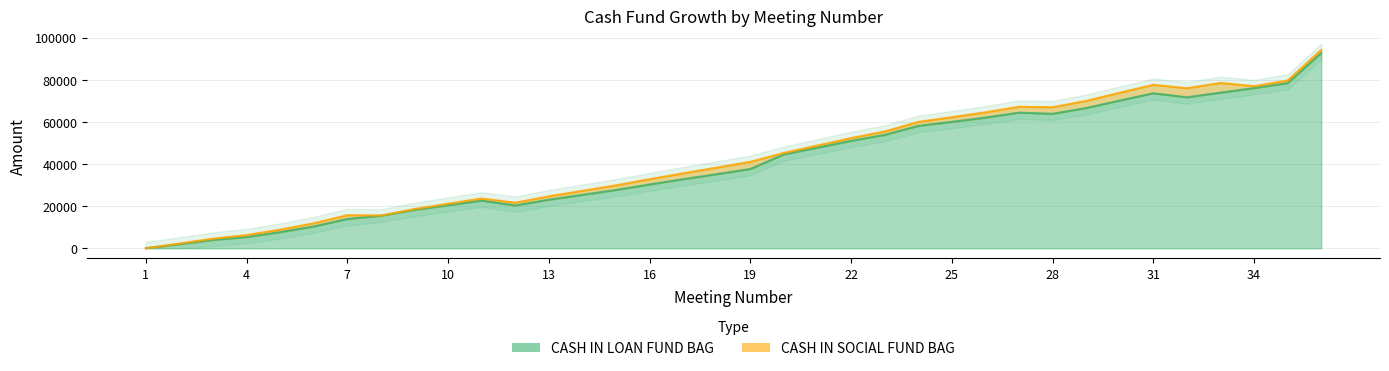

How many lines are shown in the chart?

1